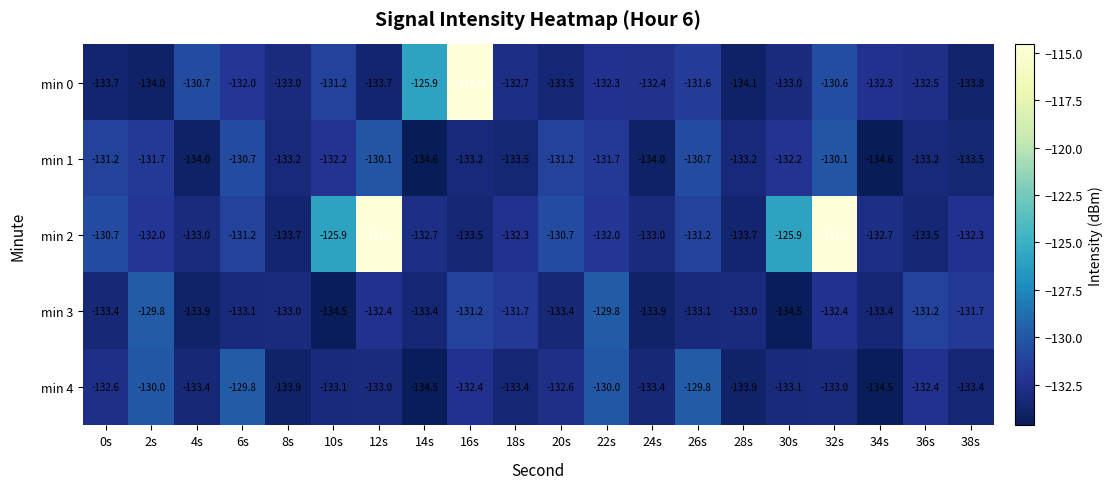

At which category is the sum across all series the highest?

32s